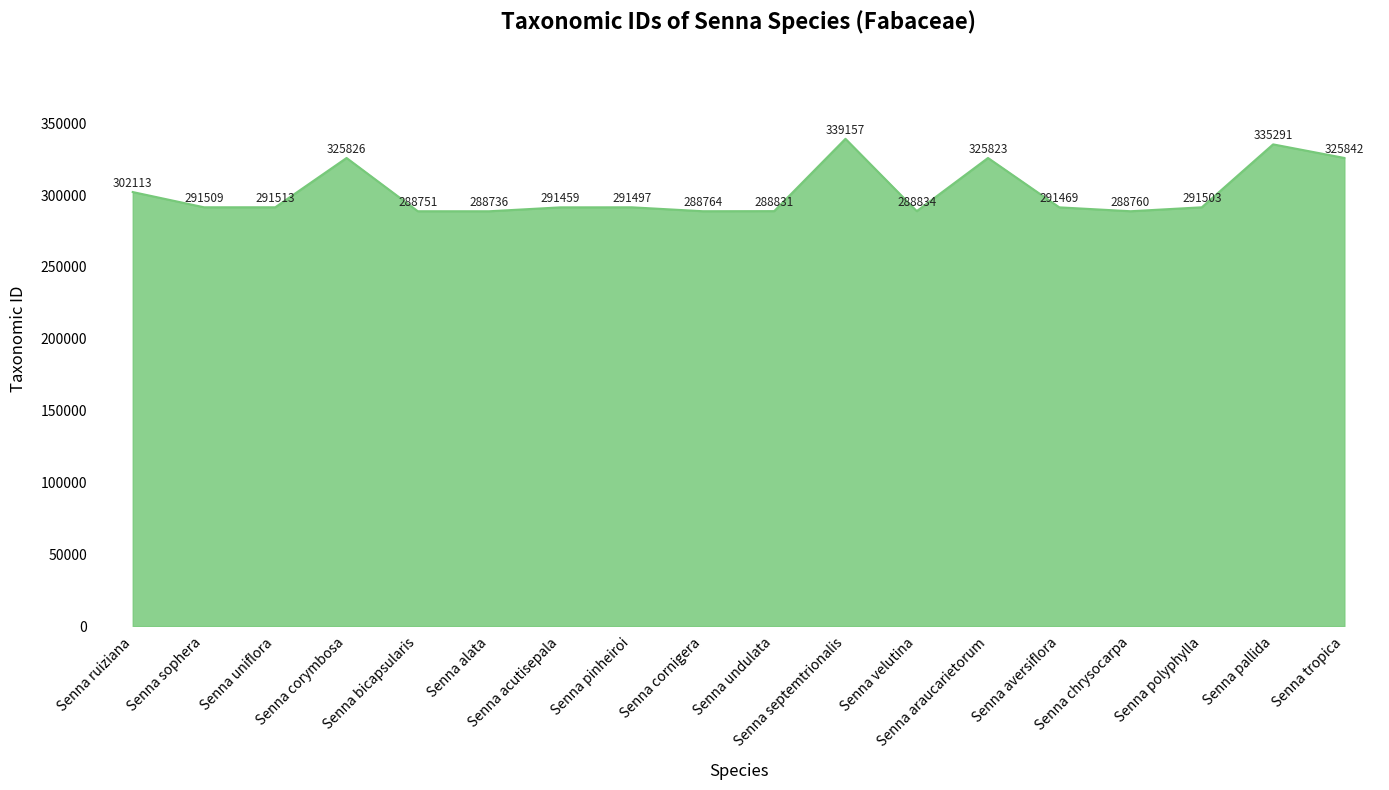

The chart shows a value of 288834 at Senna velutina. True or false?

True